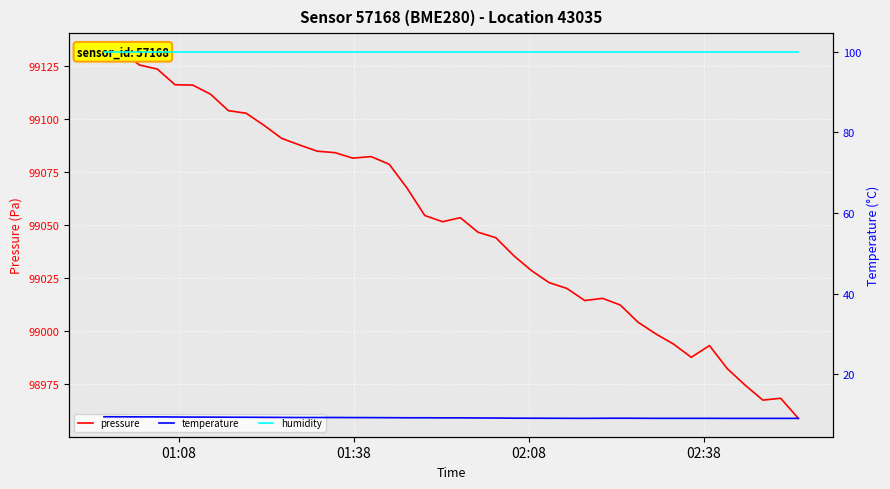

True or false: temperature and pressure cross at least once.

False